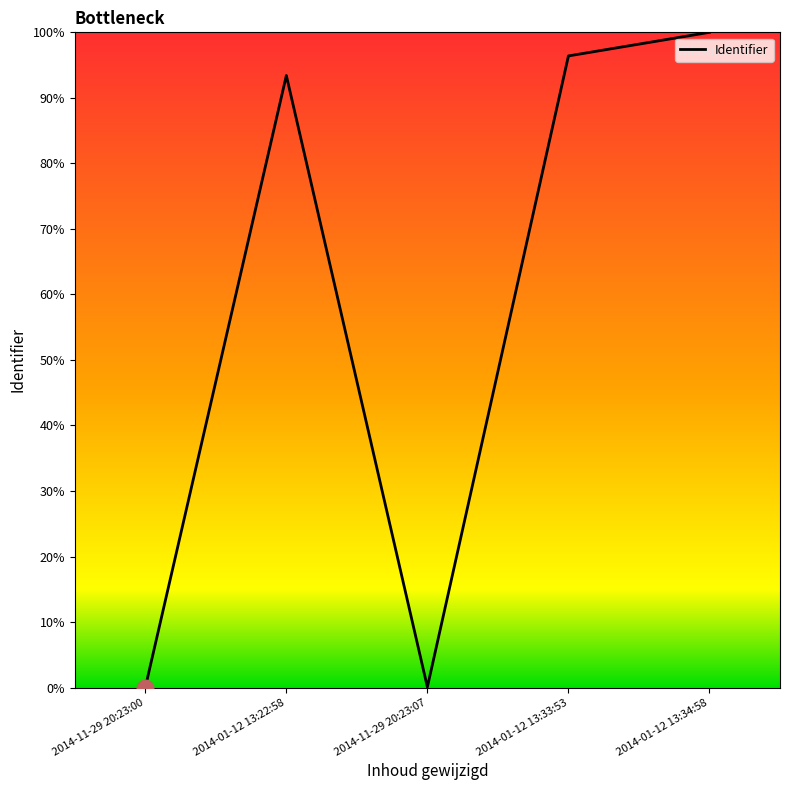

What is the ratio of the value at 2014-01-12 13:34:58 to the value at 2014-01-12 13:33:53?

1.0